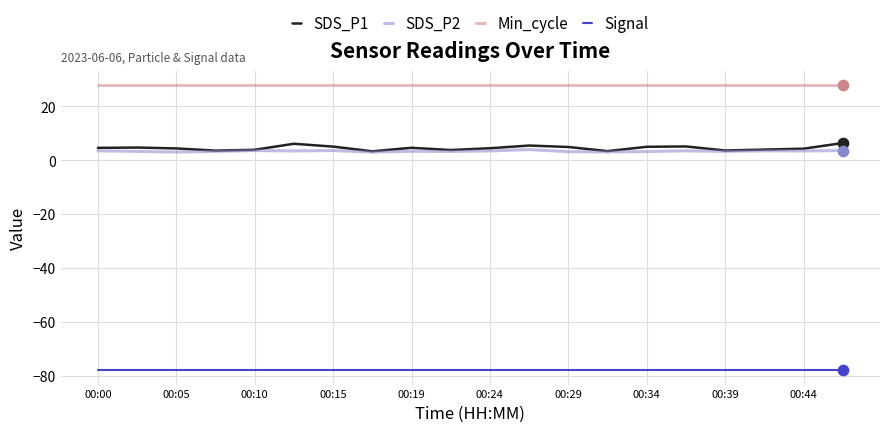

Which series has the widest spread of values?

SDS_P1